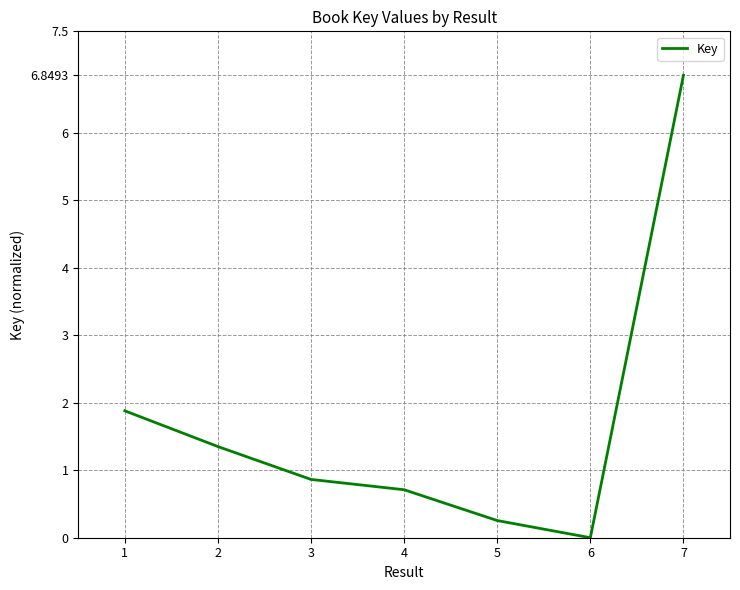

Is it true that the value at 2 is 2.3?

False